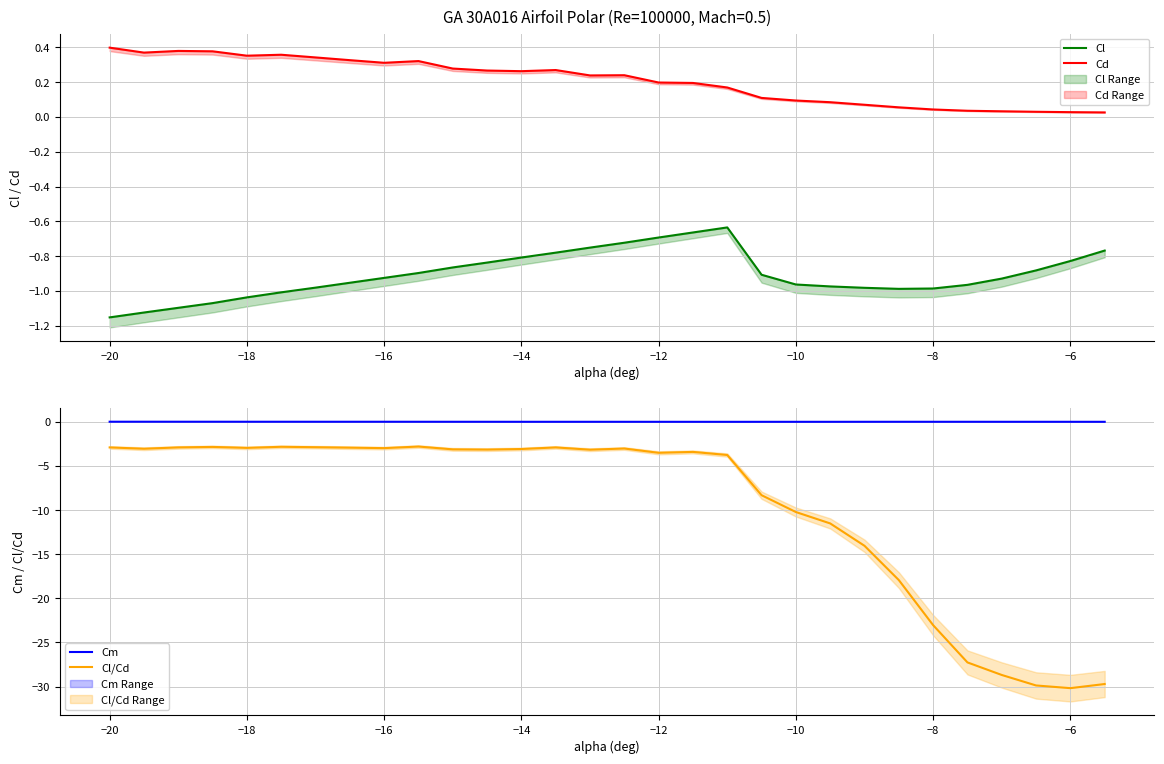

In Cl/Cd, how many points are lower than both neighbors (excluding endpoints)?

7